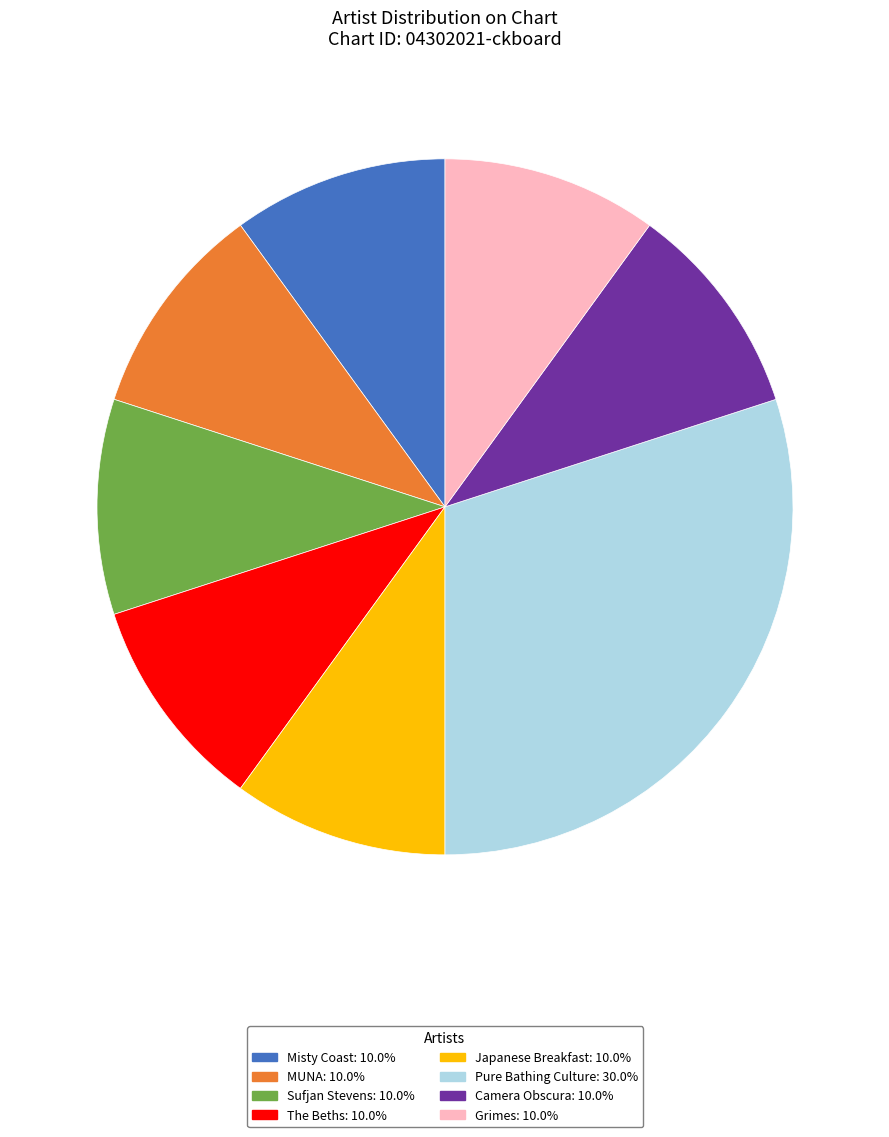

Approximately how many times larger is the value at Misty Coast: 10.0% compared to MUNA: 10.0%?

1.0